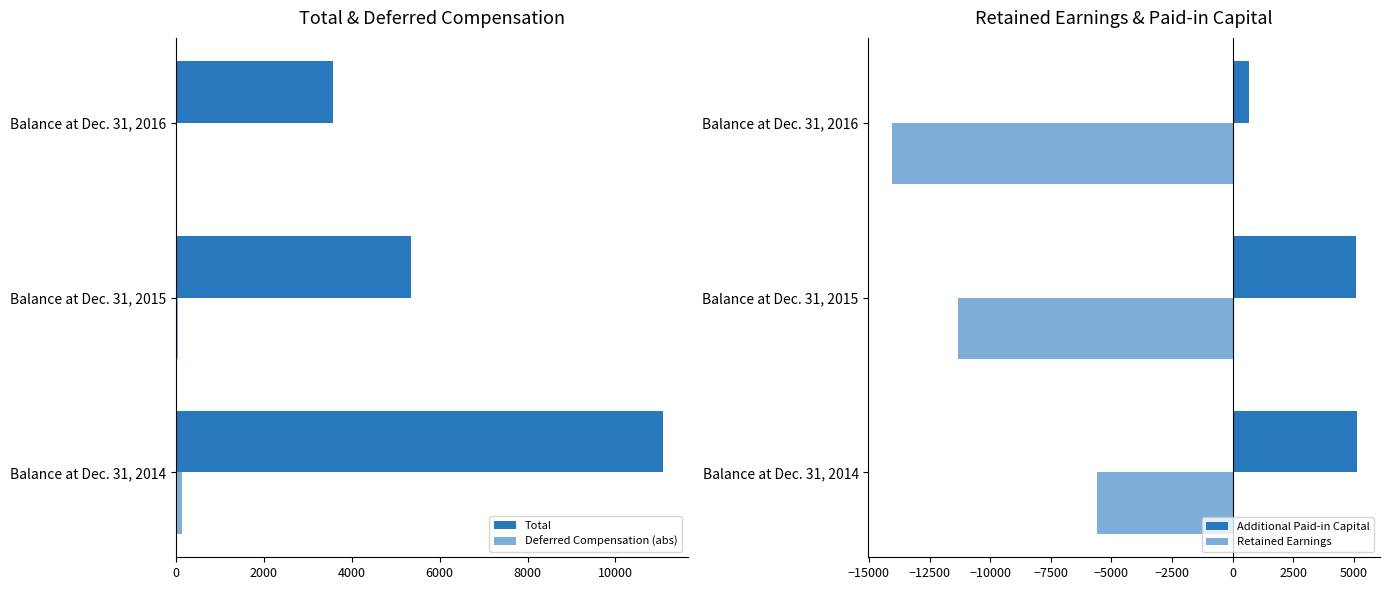

What is the difference between the maximum and second lowest values in the Retained Earnings series?

5749